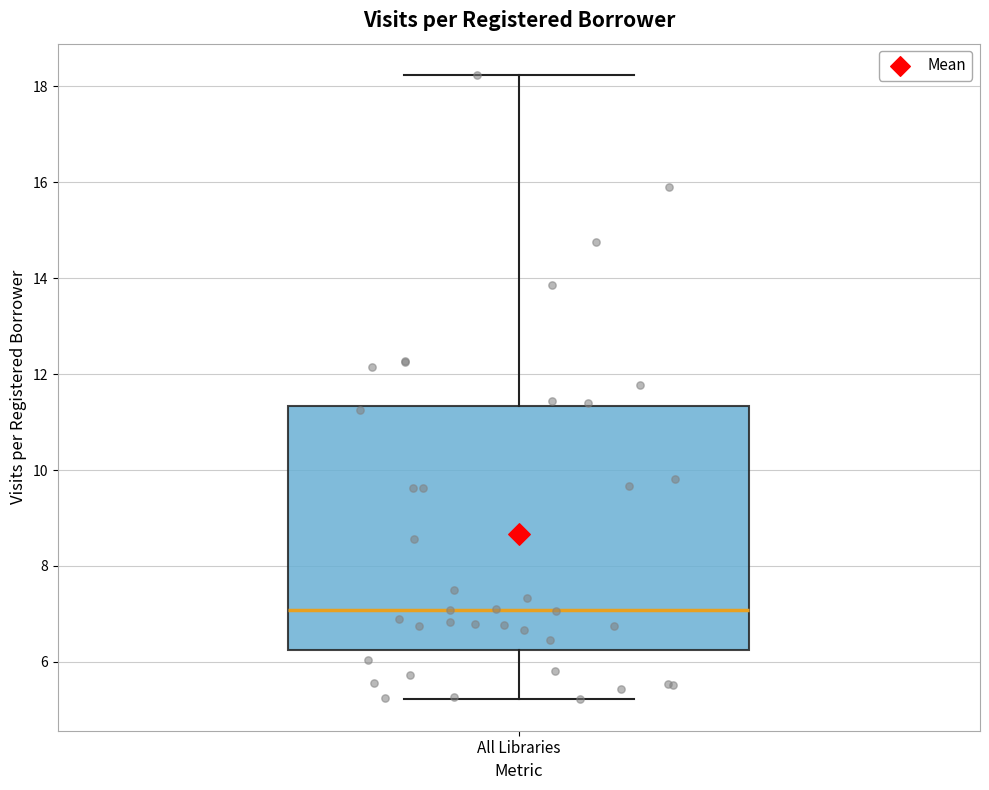

Where does the median line of the box for All Libraries sit on the y-axis? The values are not printed on the chart, so give them approximately, as read against the axis.

7.0